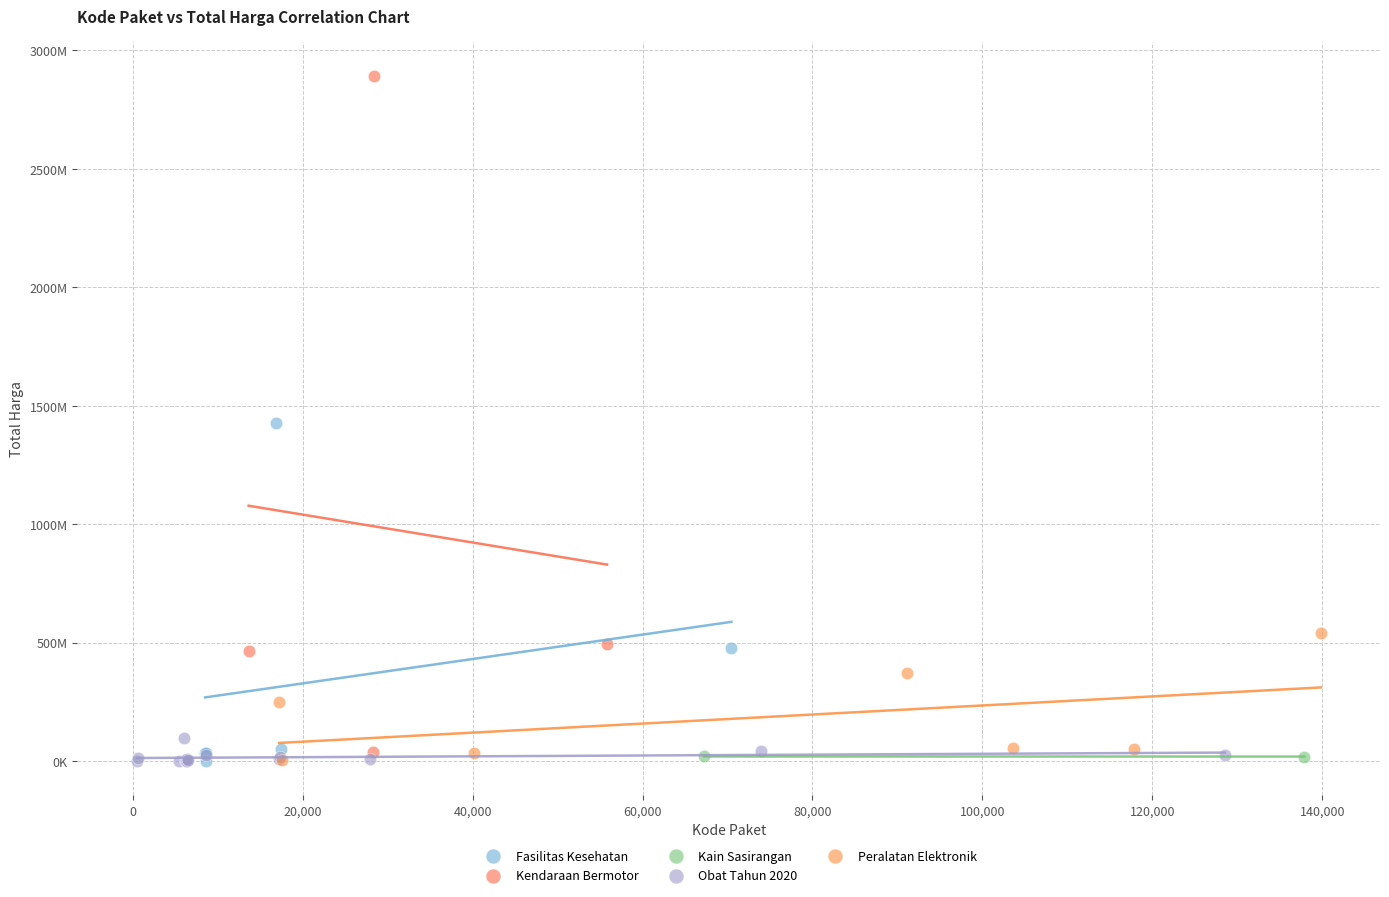

What are all the series names shown in the legend?

Fasilitas Kesehatan, Kendaraan Bermotor, Kain Sasirangan, Obat Tahun 2020, Peralatan Elektronik